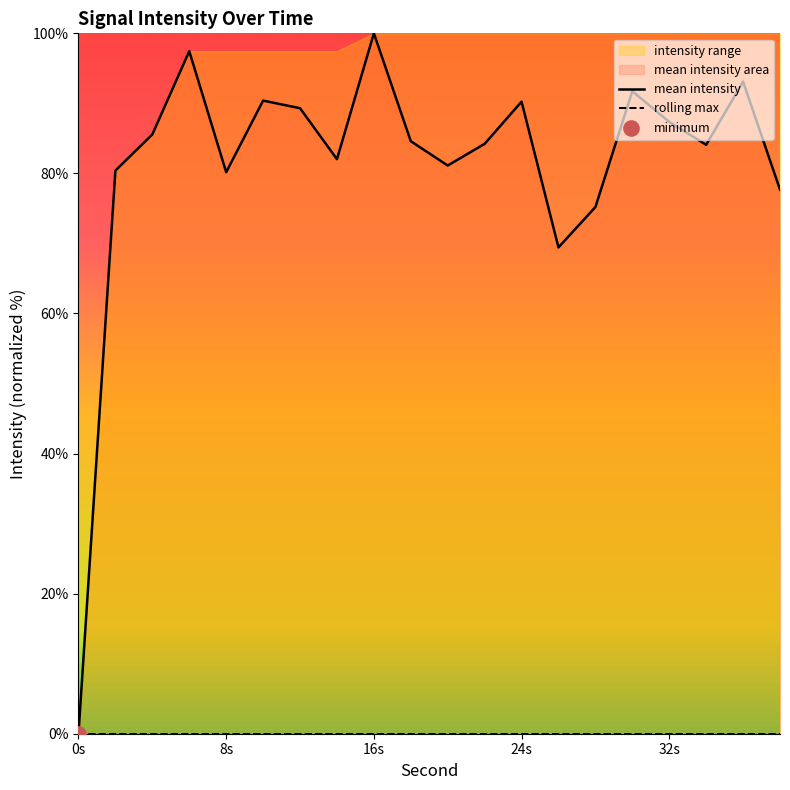

The value of mean intensity at 32s is 87.4. True or false?

True